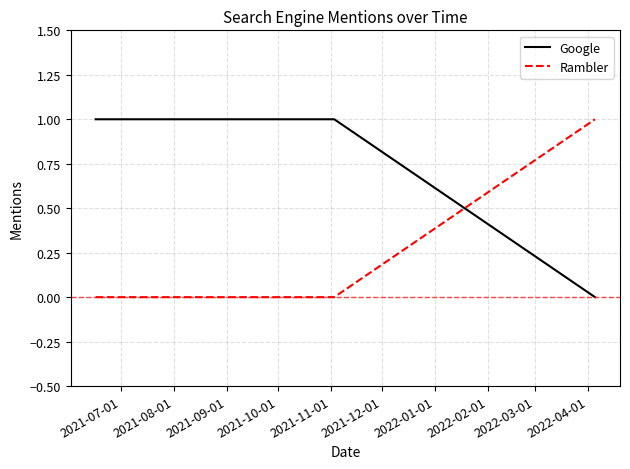

How many distinct data groups are displayed?

2